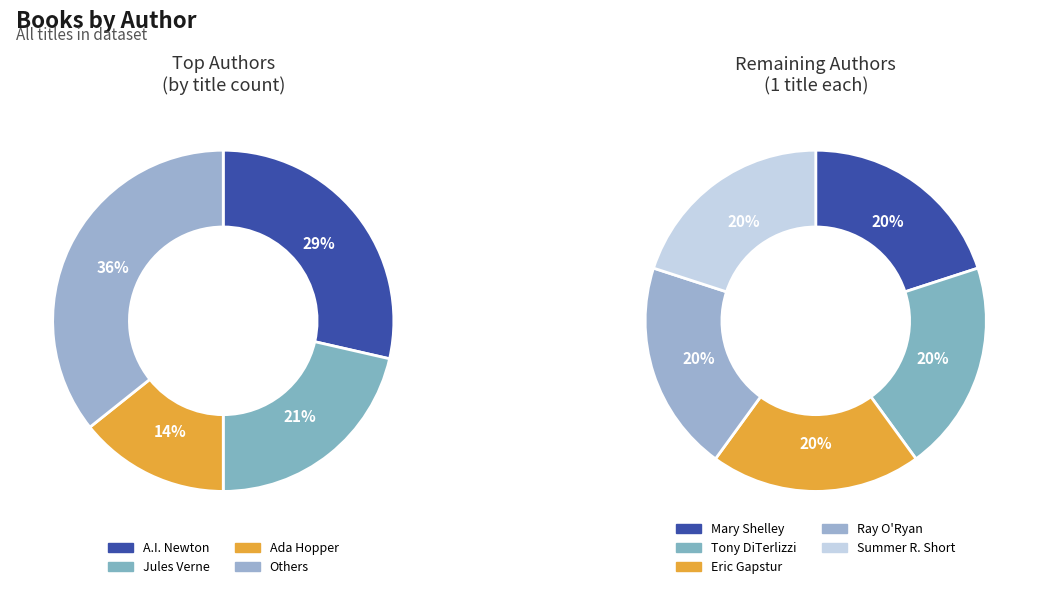

True or false: Jules Verne (1805938) accounts for 28% of the total.

False